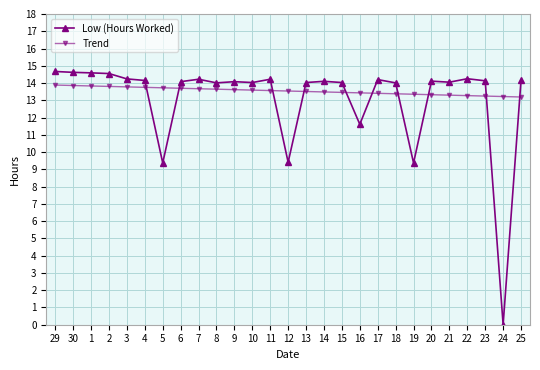

Read the Trend value at 10.

13.6